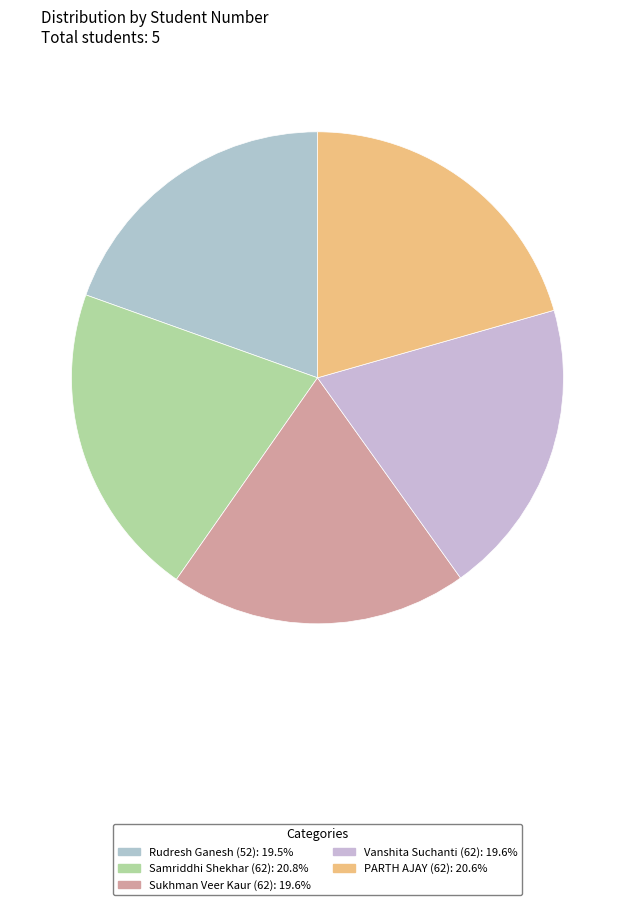

Count the number of slices in the pie.

5